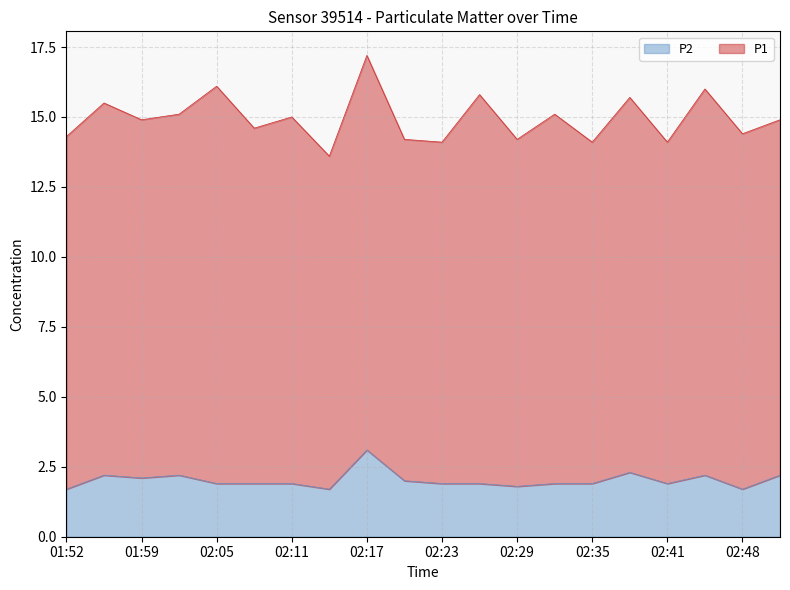

What is the sum of all values?

40.4